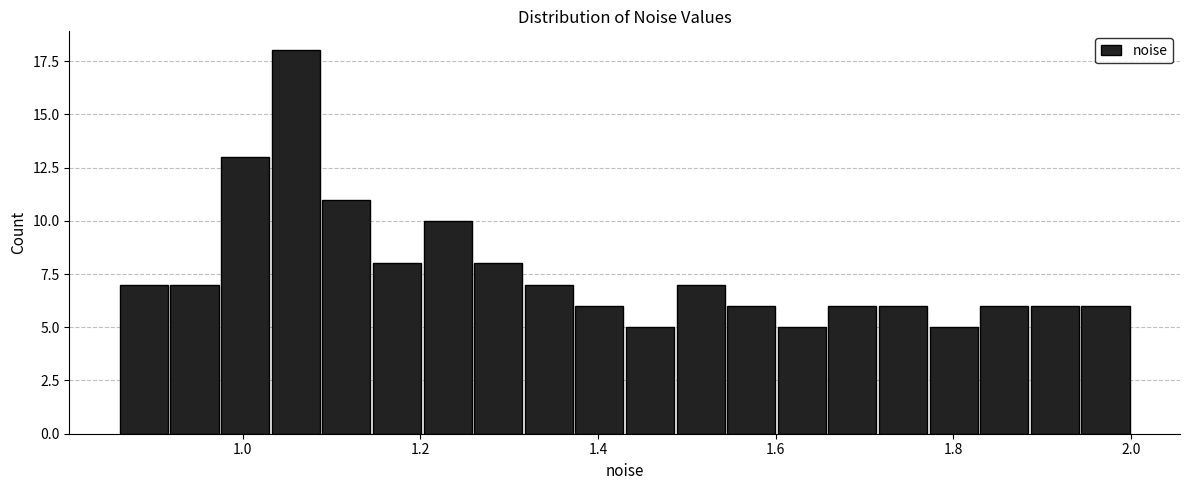

Around what value on the x-axis is the tallest bar? Give the approximate position of its centre, as read against the axis.

1.06